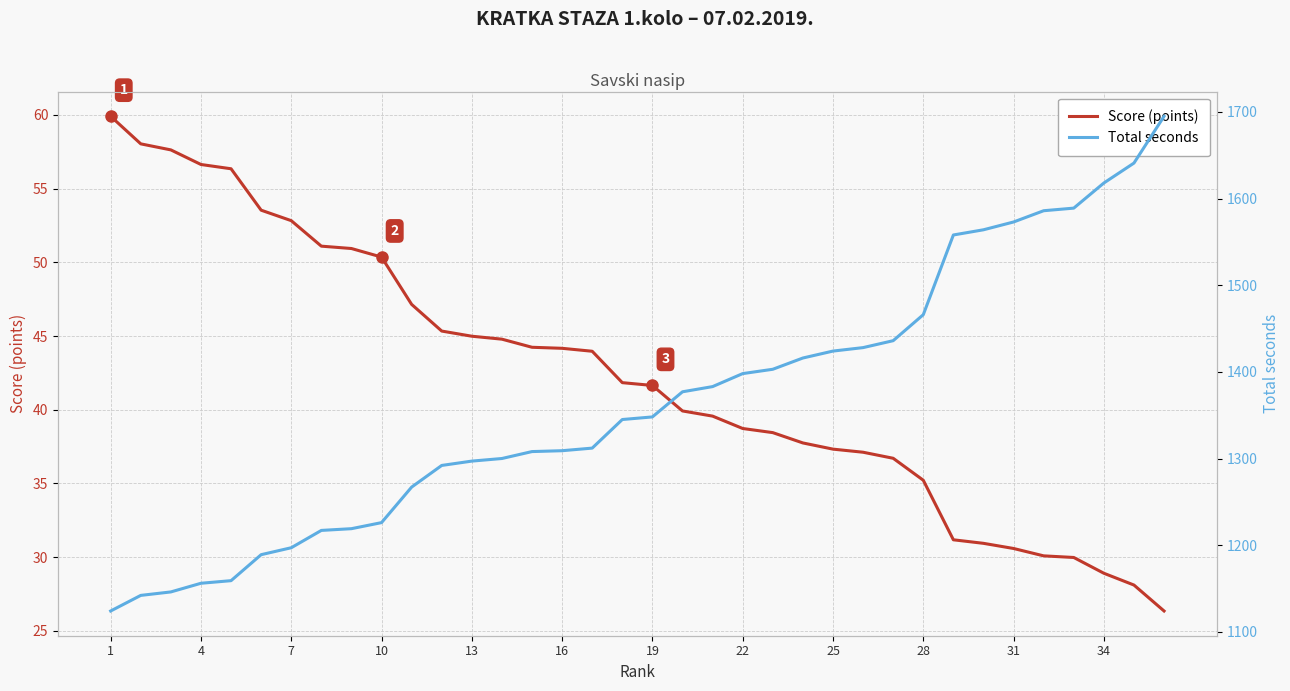

True or false: Total seconds and Score (points) cross at least once.

False